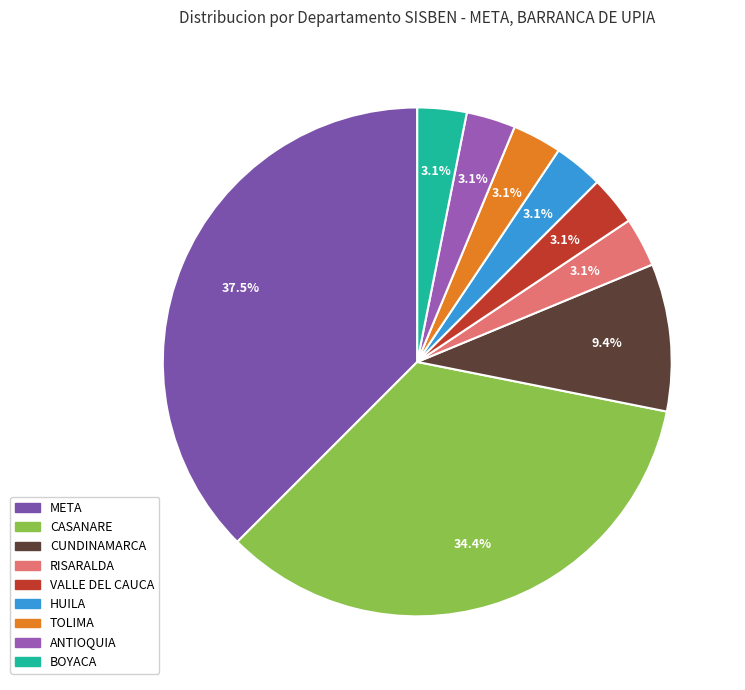

Count the number of slices in the pie.

9